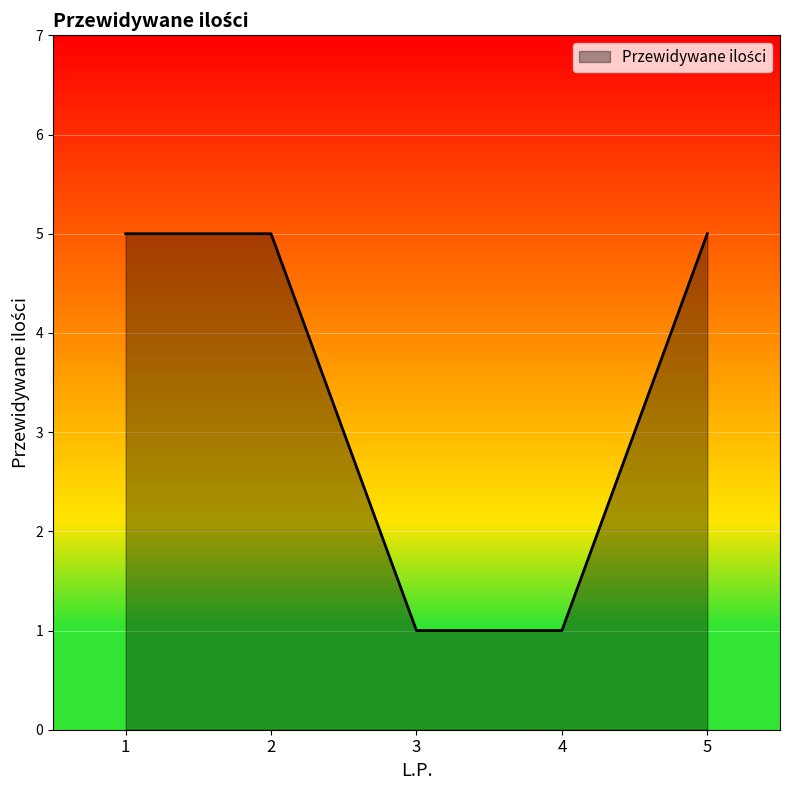

Approximately how many times larger is the value at 2 compared to 4?

5.0